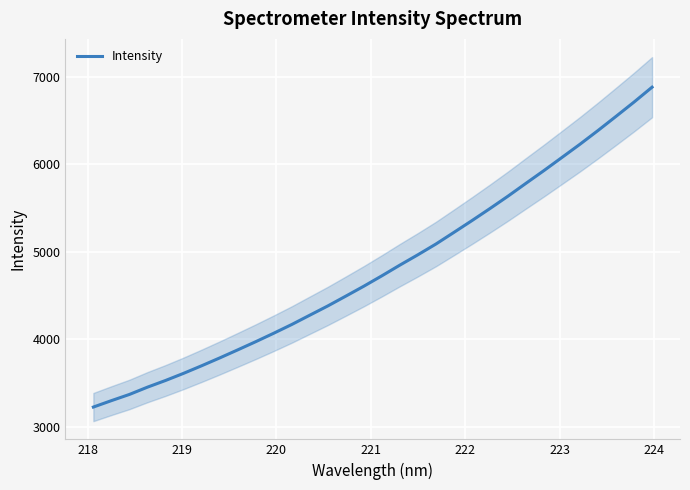

What is the lowest value of the Intensity series?

3223.6